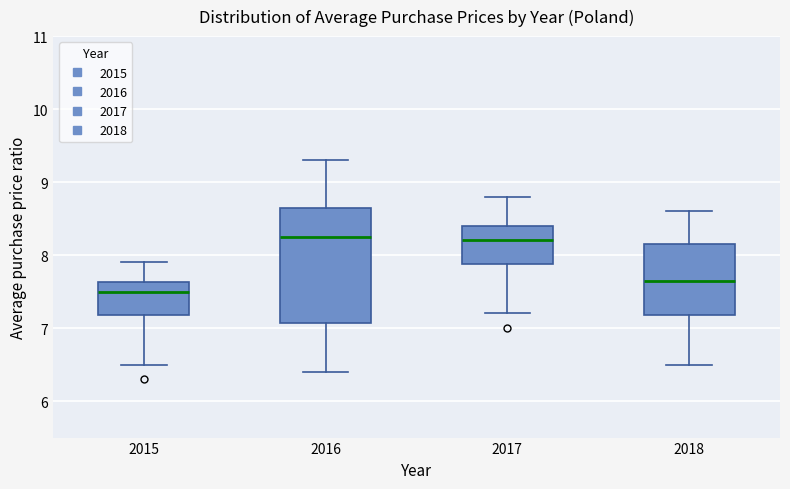

Reading left to right, read every box against the y-axis: the position of its median line, the range the box covers, and the ends of its whiskers. The values are not printed on the chart, so give them approximately, as read against the axis.

2015: median 7.5, box 7.2 to 7.6, whiskers 6.5 to 7.9
2016: median 8.3, box 7.1 to 8.7, whiskers 6.4 to 9.3
2017: median 8.2, box 7.9 to 8.4, whiskers 7.2 to 8.8
2018: median 7.7, box 7.2 to 8.2, whiskers 6.5 to 8.6